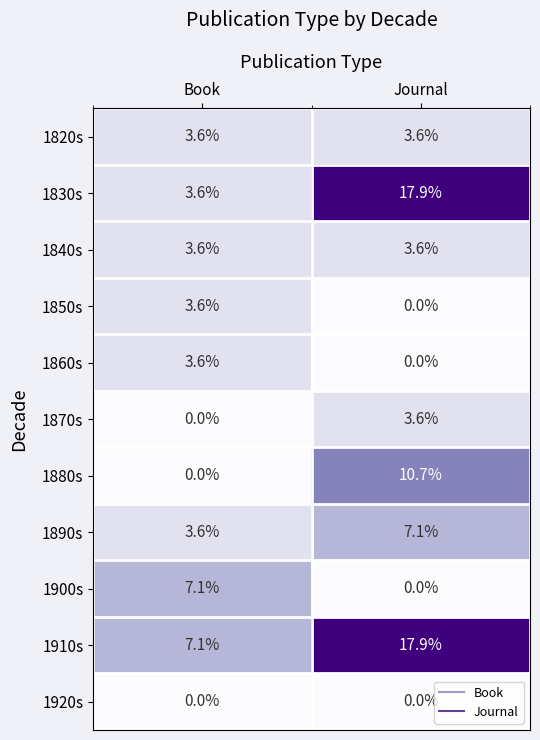

True or false: 1900s has a value of 0.0 at Journal.

True